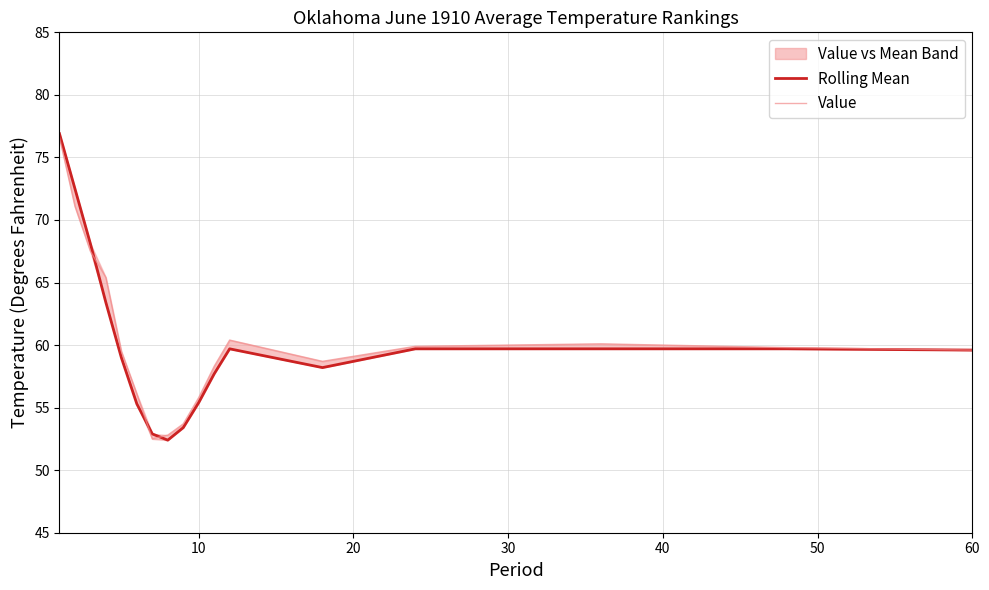

Count the number of categories in the chart.

17